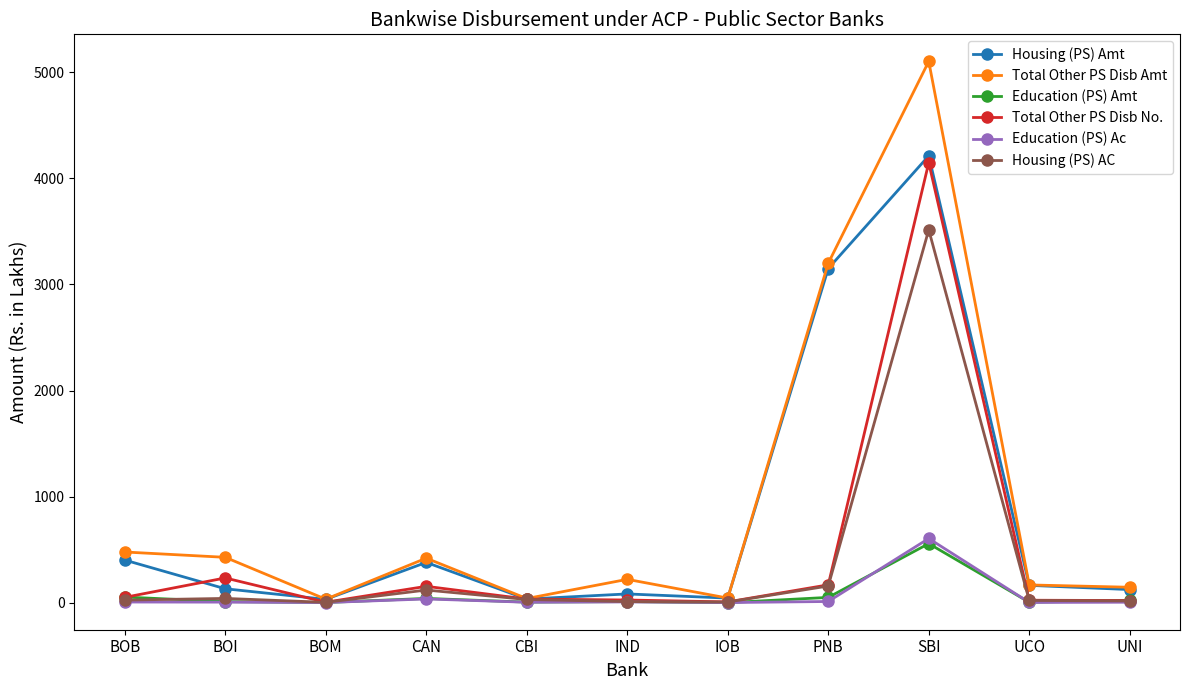

What position from the right is IOB?

5